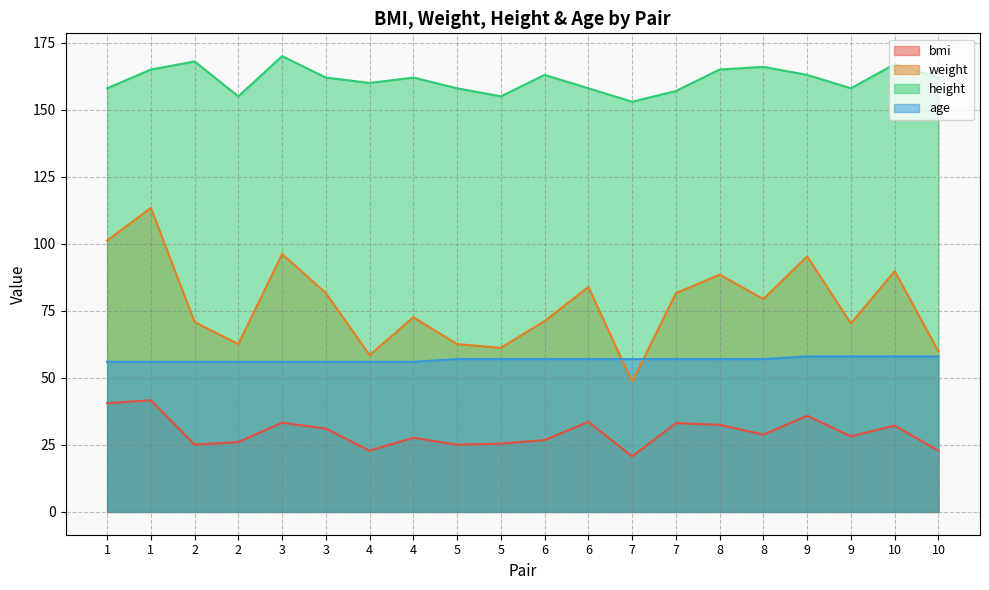

The age series shows 56.0 at 1. True or false?

True